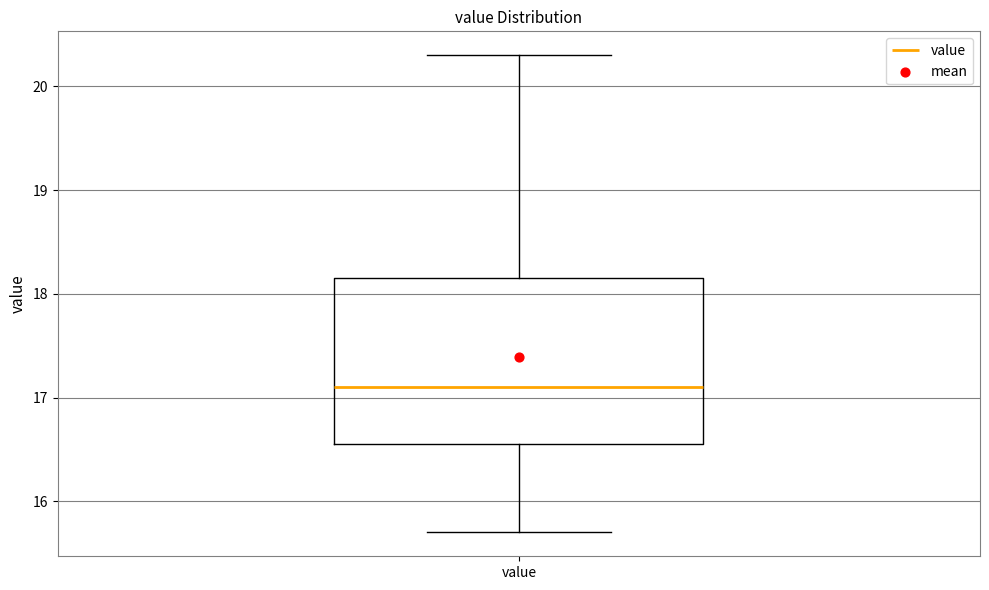

Where is the upper edge of the box for value on the y-axis? The values are not printed on the chart, so give them approximately, as read against the axis.

18.2